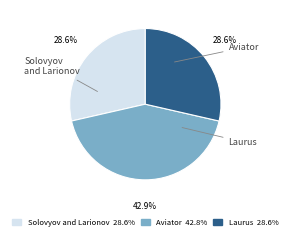

Combined, do Laurus and Aviator account for over 50%?

Yes